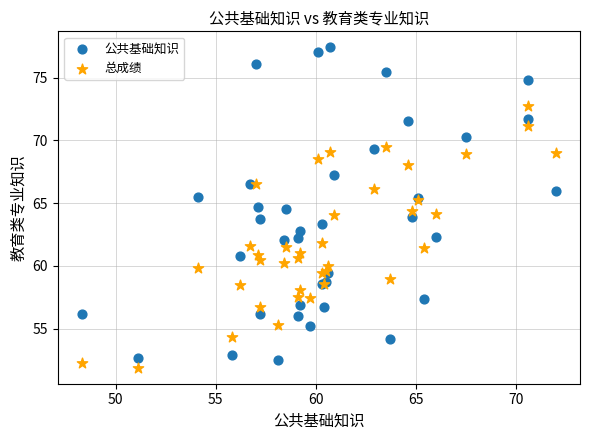

What are all the series names shown in the legend?

公共基础知识, 总成绩